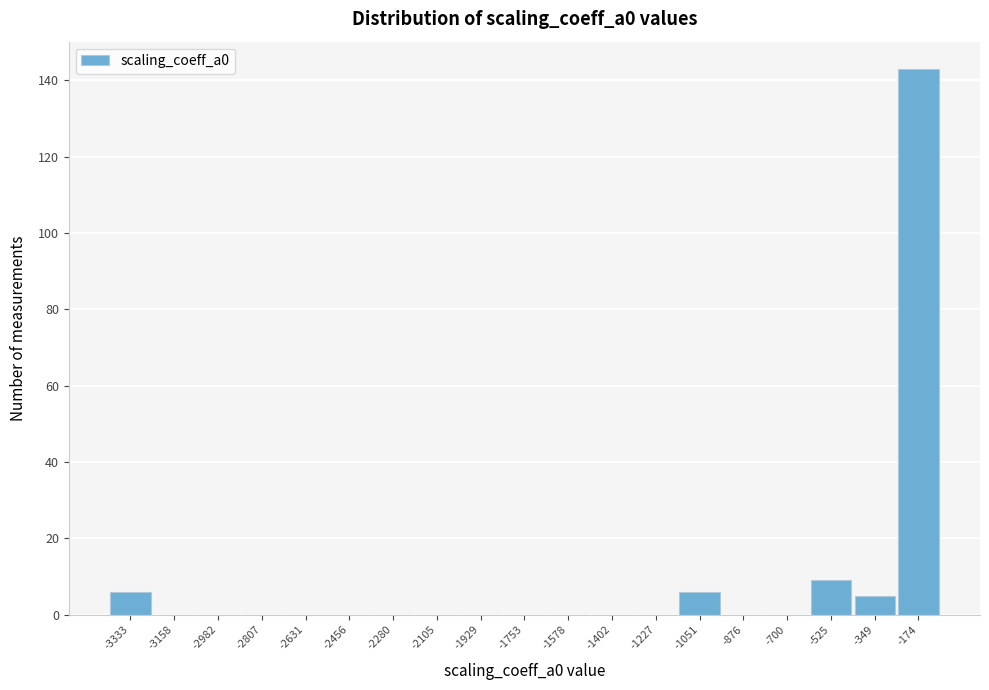

Reading left to right, transcribe all the data shown in this chart.

-3333=6	-3158=0	-2982=0	-2807=0	-2631=0	-2456=0	-2280=0	-2105=0	-1929=0	-1753=0	-1578=0	-1402=0	-1227=0	-1051=6	-876=0	-700=0	-525=9	-349=5	-174=143